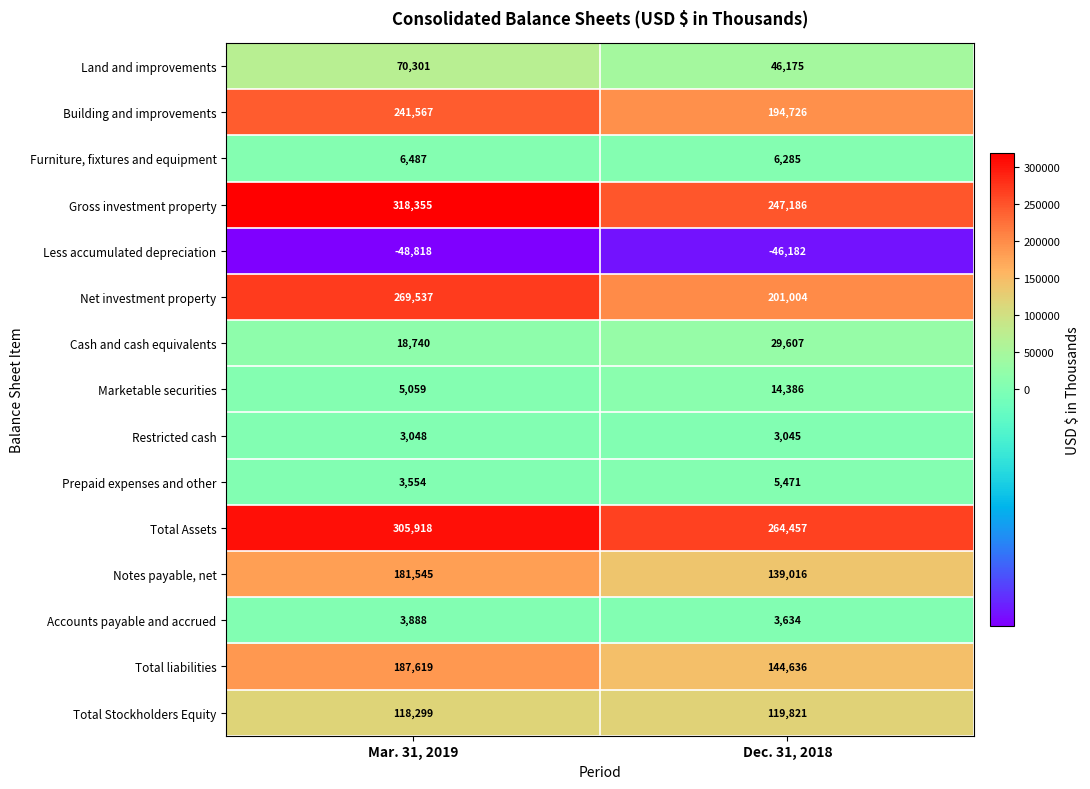

Reading left to right, extract all data points from this chart.

Land and improvements: Mar. 31, 2019=70301	Dec. 31, 2018=46175
Building and improvements: Mar. 31, 2019=241567	Dec. 31, 2018=194726
Furniture, fixtures and equipment: Mar. 31, 2019=6487	Dec. 31, 2018=6285
Gross investment property: Mar. 31, 2019=318355	Dec. 31, 2018=247186
Less accumulated depreciation: Mar. 31, 2019=-48818	Dec. 31, 2018=-46182
Net investment property: Mar. 31, 2019=269537	Dec. 31, 2018=201004
Cash and cash equivalents: Mar. 31, 2019=18740	Dec. 31, 2018=29607
Marketable securities: Mar. 31, 2019=5059	Dec. 31, 2018=14386
Restricted cash: Mar. 31, 2019=3048	Dec. 31, 2018=3045
Prepaid expenses and other: Mar. 31, 2019=3554	Dec. 31, 2018=5471
Total Assets: Mar. 31, 2019=305918	Dec. 31, 2018=264457
Notes payable, net: Mar. 31, 2019=181545	Dec. 31, 2018=139016
Accounts payable and accrued: Mar. 31, 2019=3888	Dec. 31, 2018=3634
Total liabilities: Mar. 31, 2019=187619	Dec. 31, 2018=144636
Total Stockholders Equity: Mar. 31, 2019=118299	Dec. 31, 2018=119821